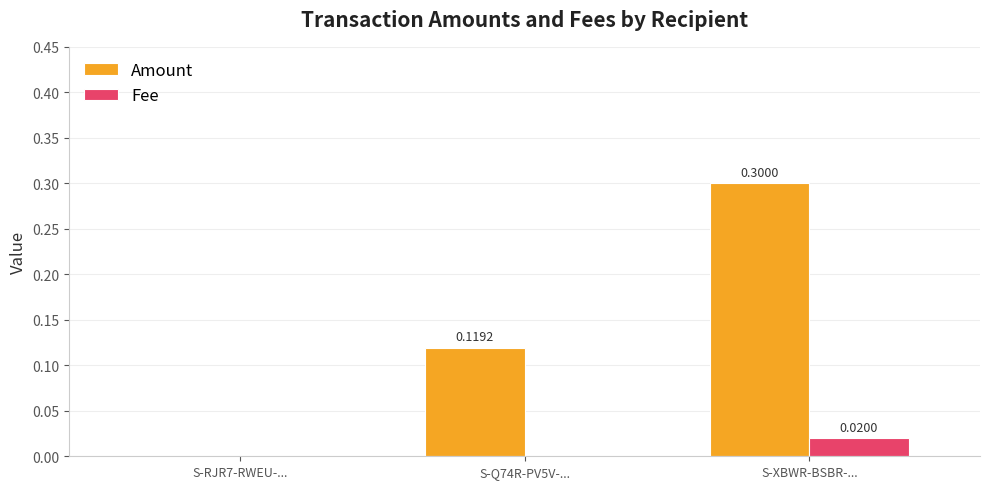

How many values in Fee are above zero?

1